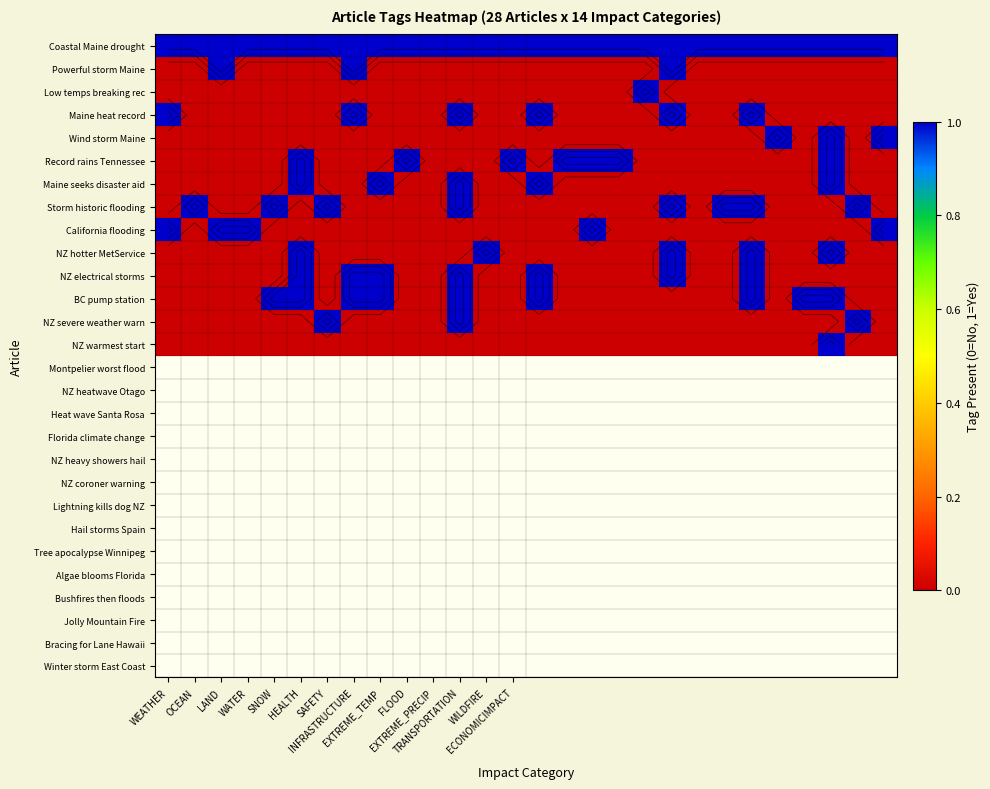

Between HEALTH and 19, which is larger?

HEALTH